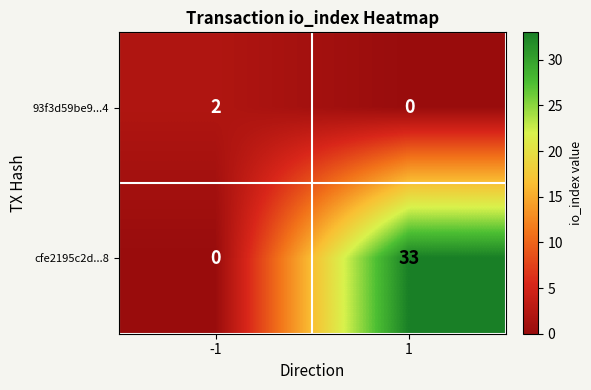

What is the difference between the maximum and minimum values in the cfe2195c2d...8 series?

33